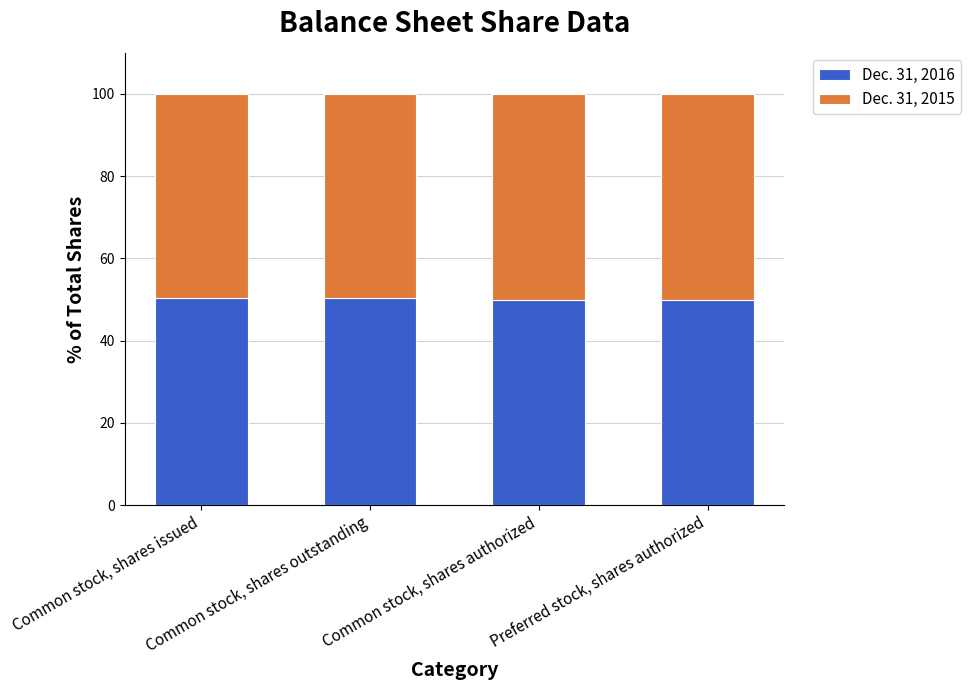

What is the highest value of the Dec. 31, 2016 series?

50.3